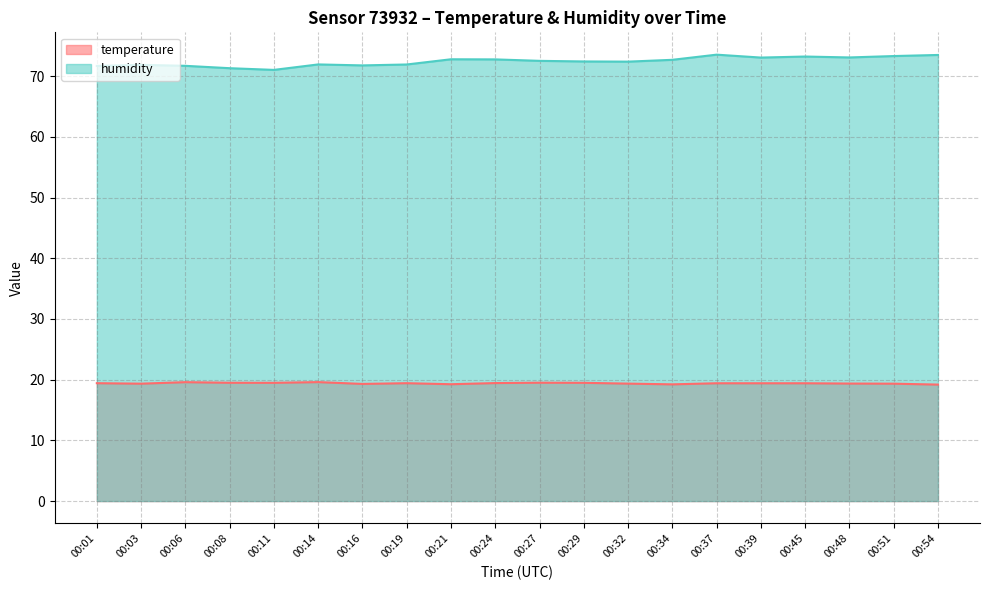

What is the maximum value for temperature?

19.6